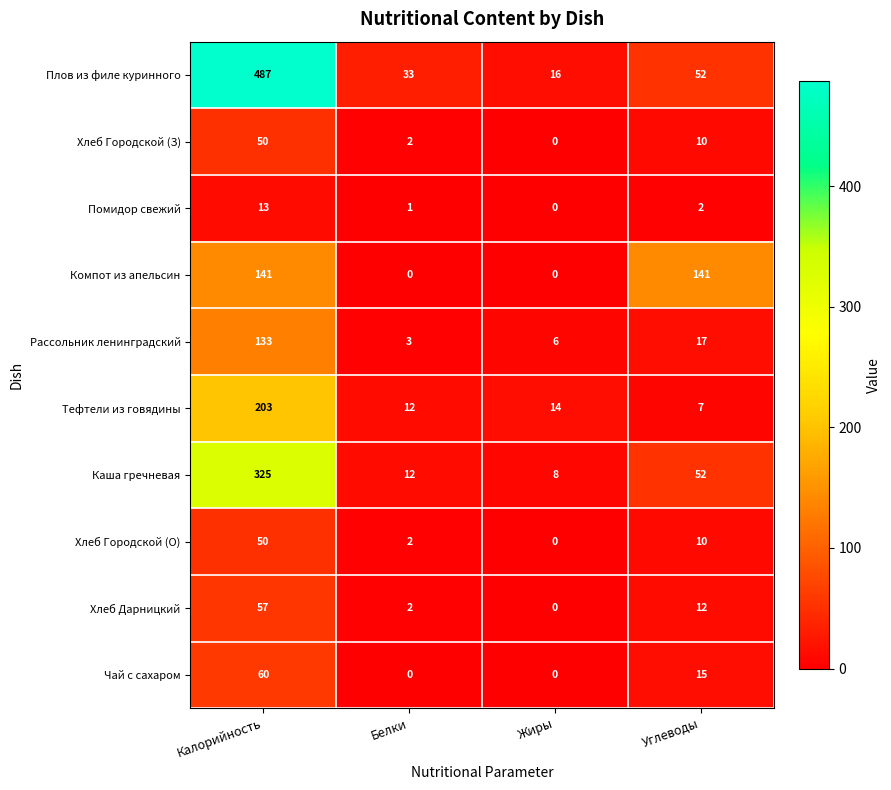

How many data points in Хлеб Дарницкий are less than 12?

2